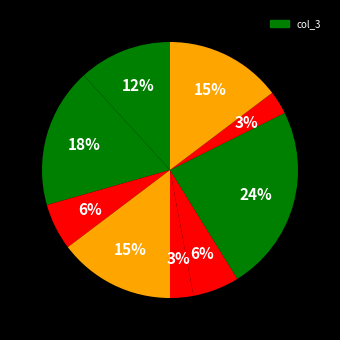

How many segments does this pie chart have?

9